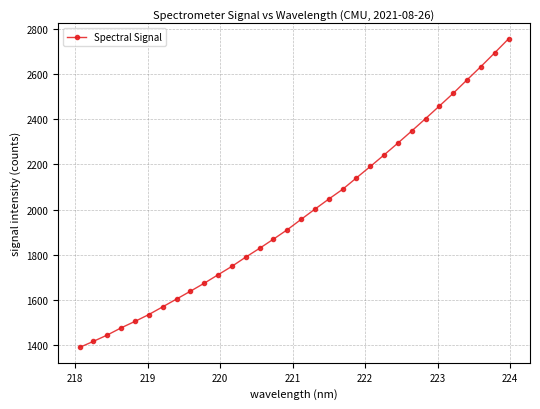

Does the chart have visible grid lines?

Yes